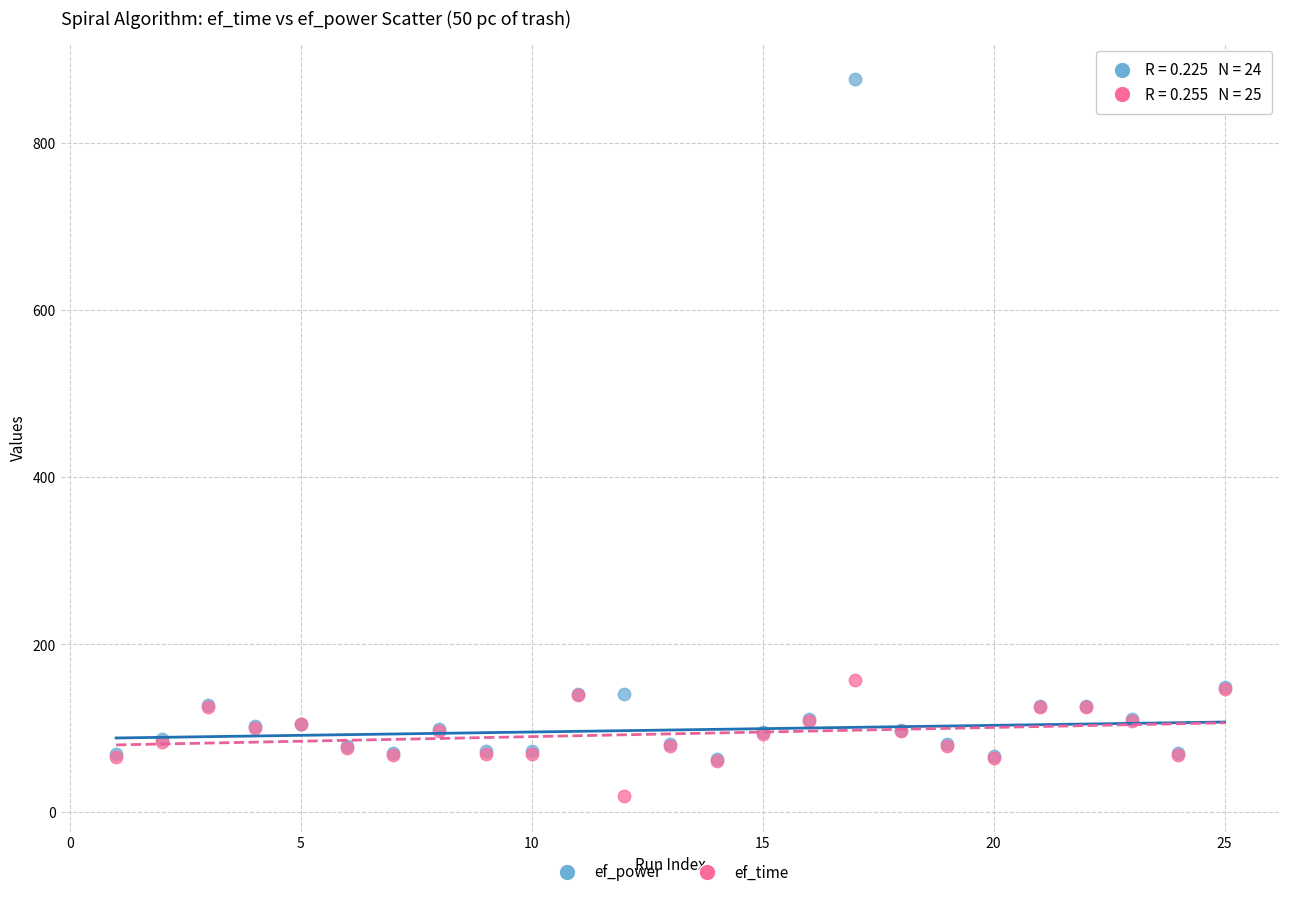

Which series contains the highest Y value?

ef_power